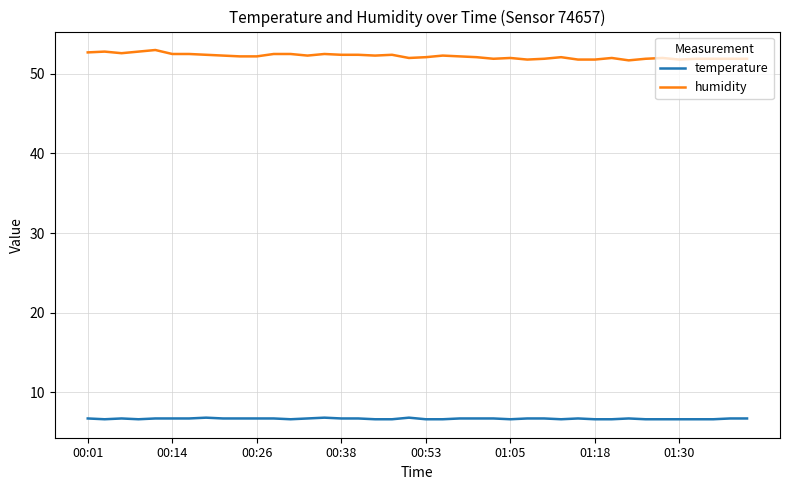

What is the average value of the temperature series?

6.7